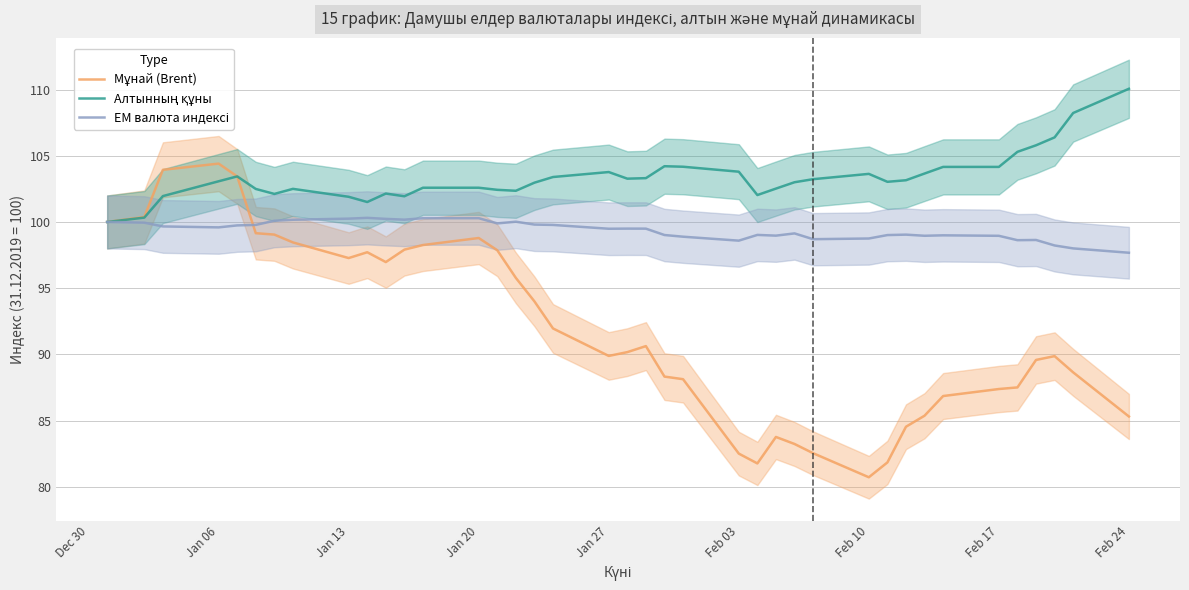

How many values in the ЕМ валюта индексі series are below 99?

13